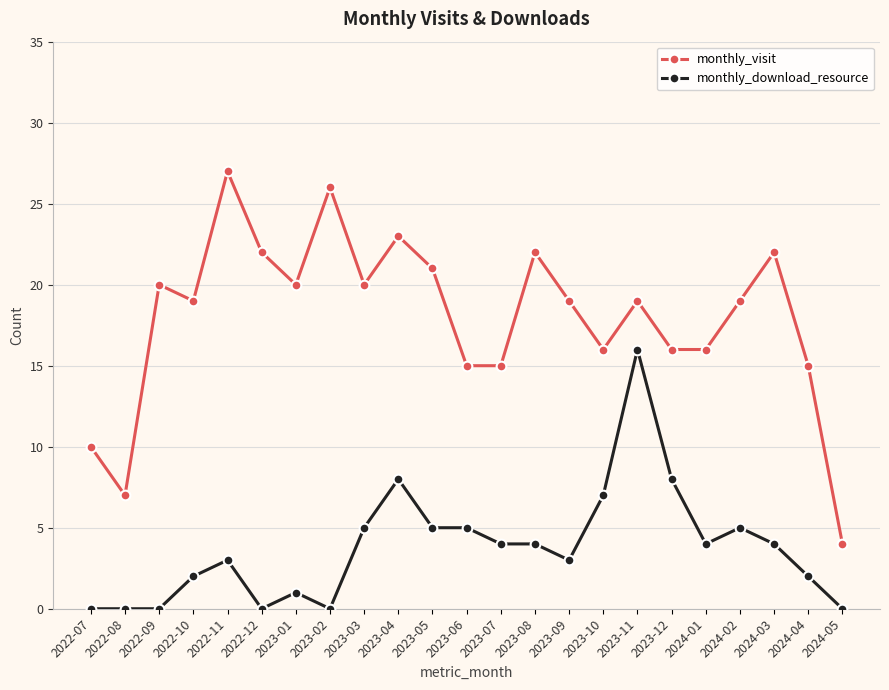

How many lines are shown in the chart?

2